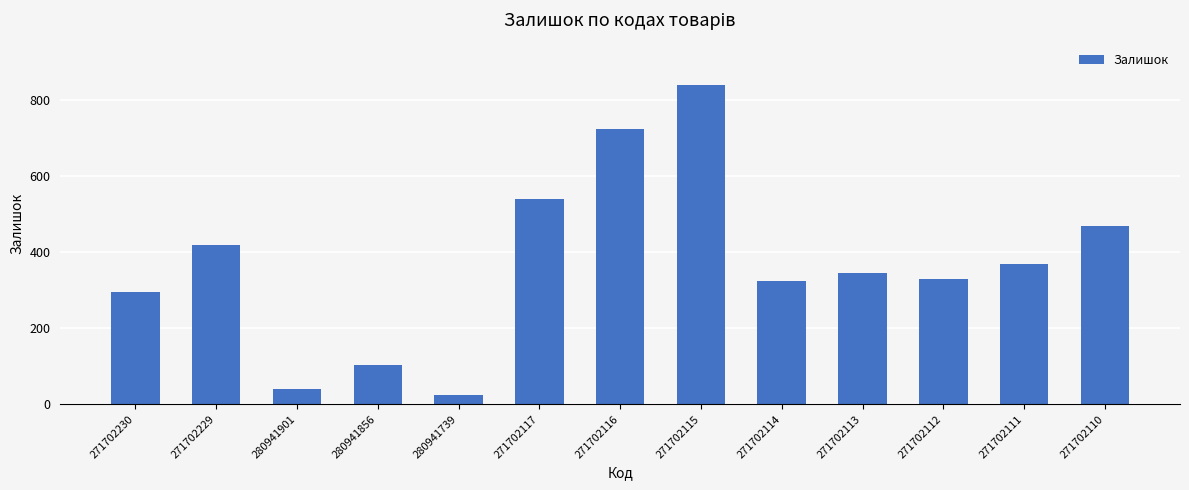

Which label corresponds to the smallest value in the chart?

280941739